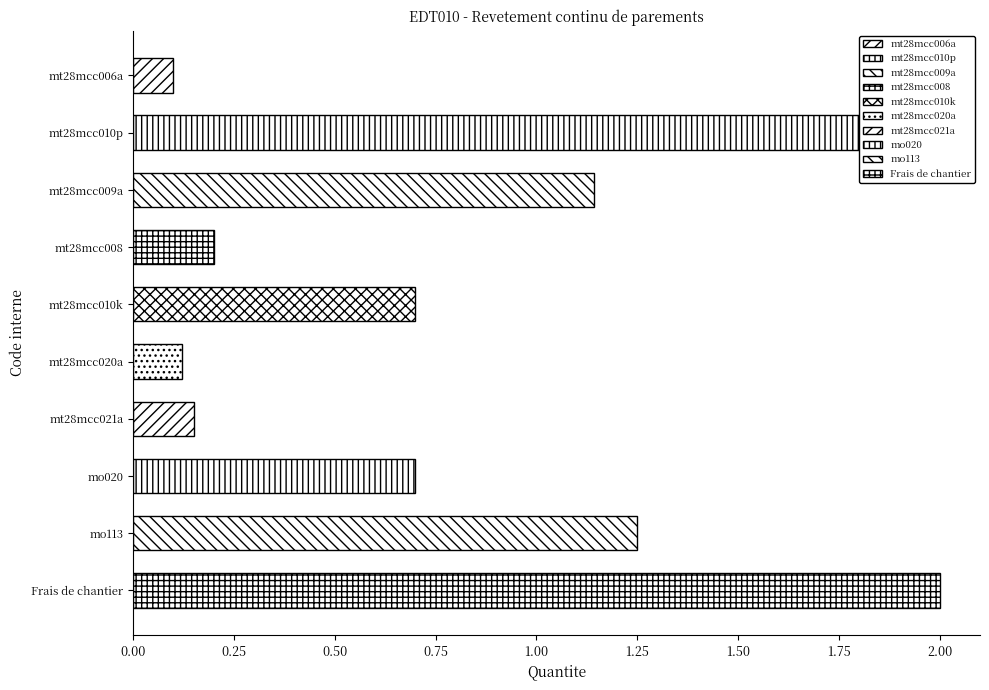

What value does the data have at mt28mcc009a?

1.1